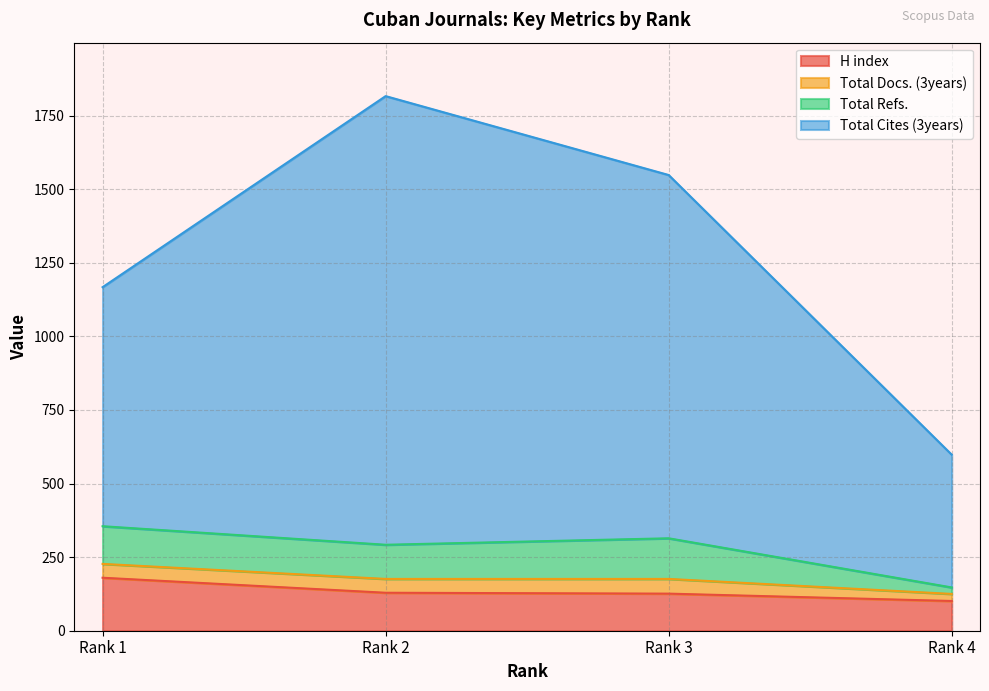

Which series has the largest total across all categories?

Total Cites (3years)